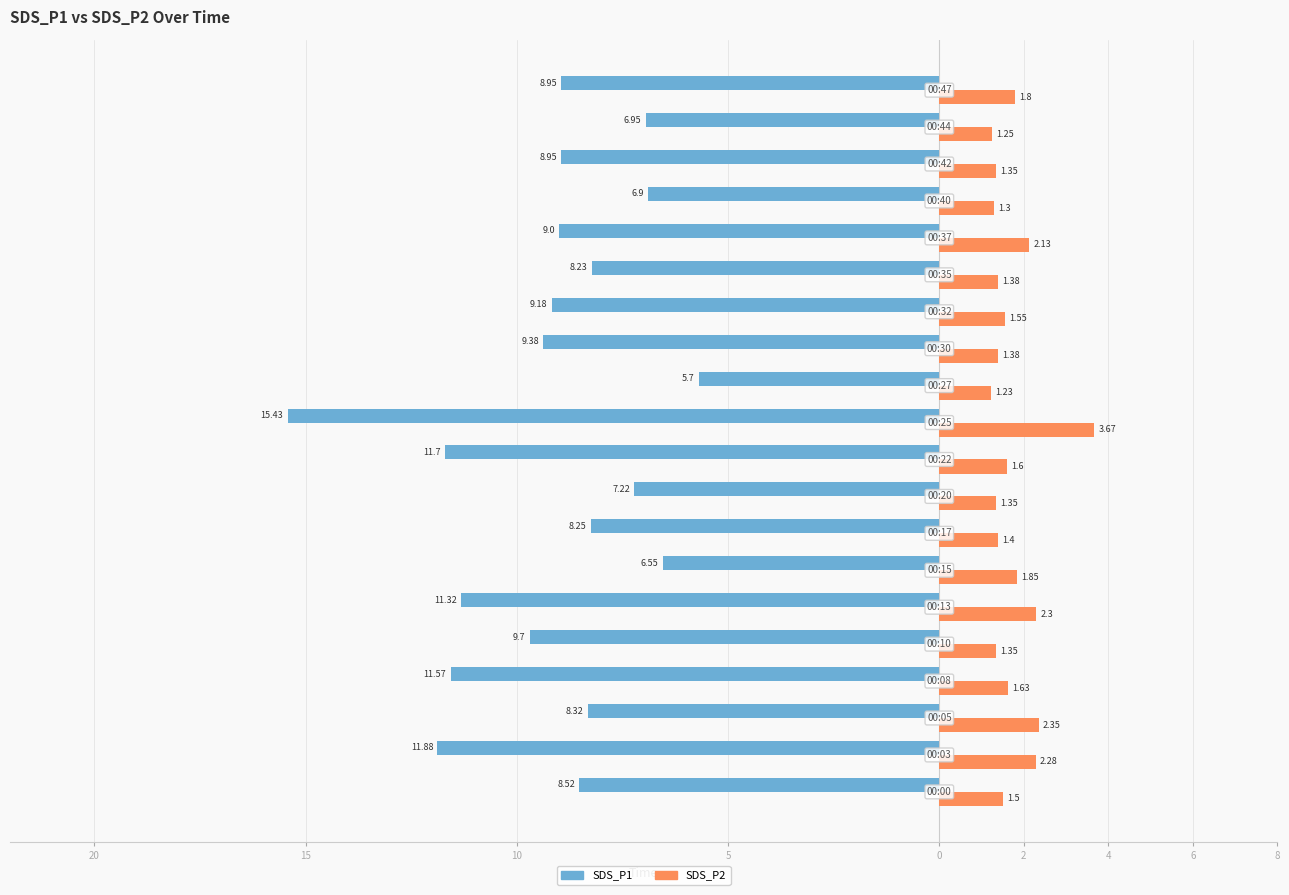

What are all the series names shown in the legend?

SDS_P1, SDS_P2